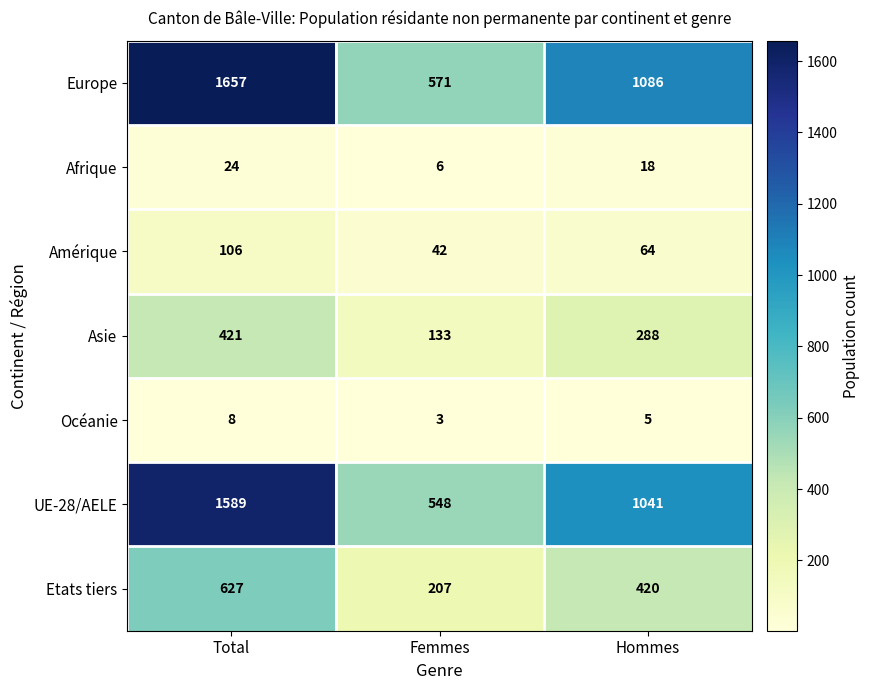

What is the sum of the Etats tiers values at Hommes and Total?

1047